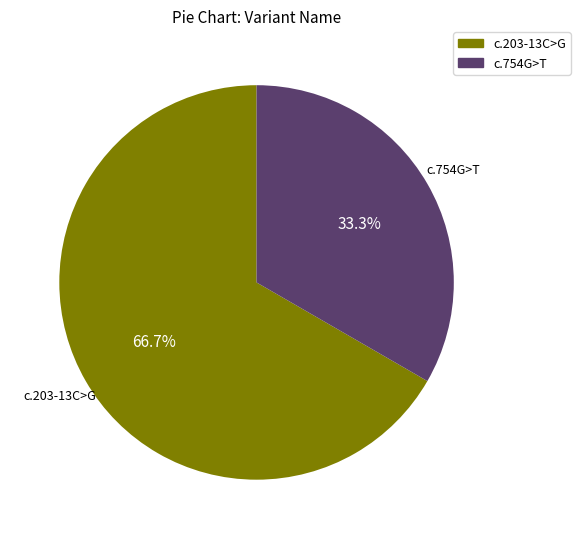

Is there any slice that represents more than half of the pie?

Yes